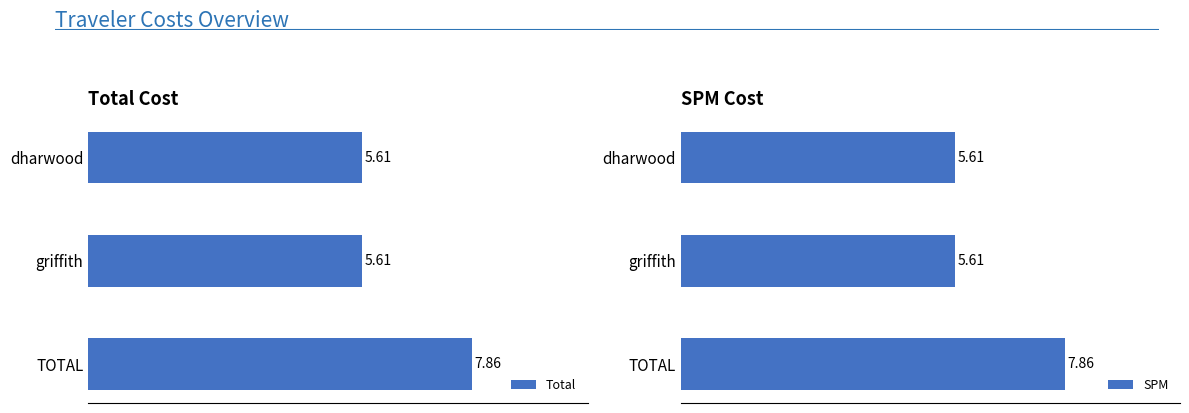

How many data points does each series have?

3